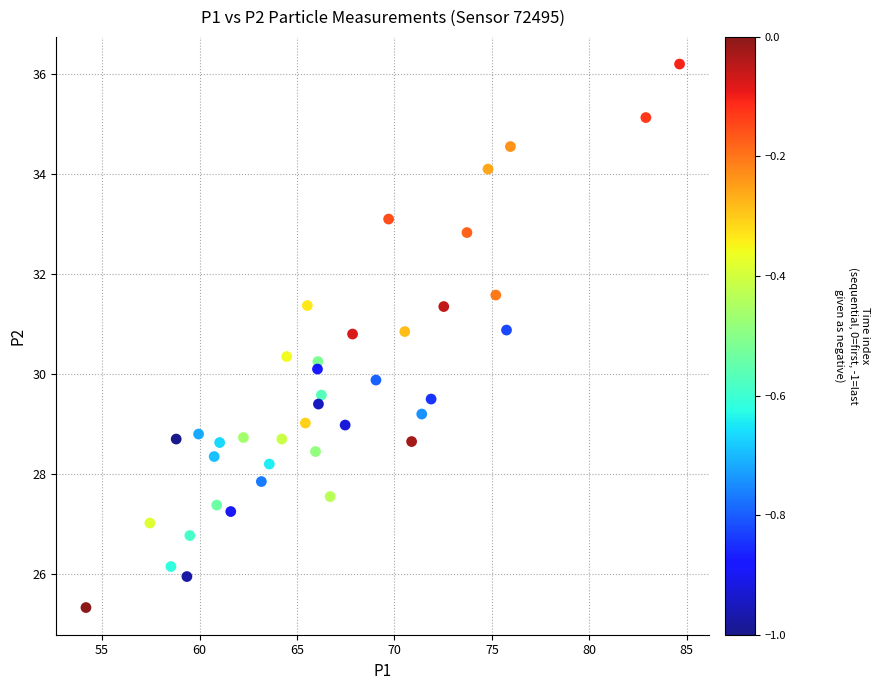

What is the range of Y values (max minus min)?

10.9